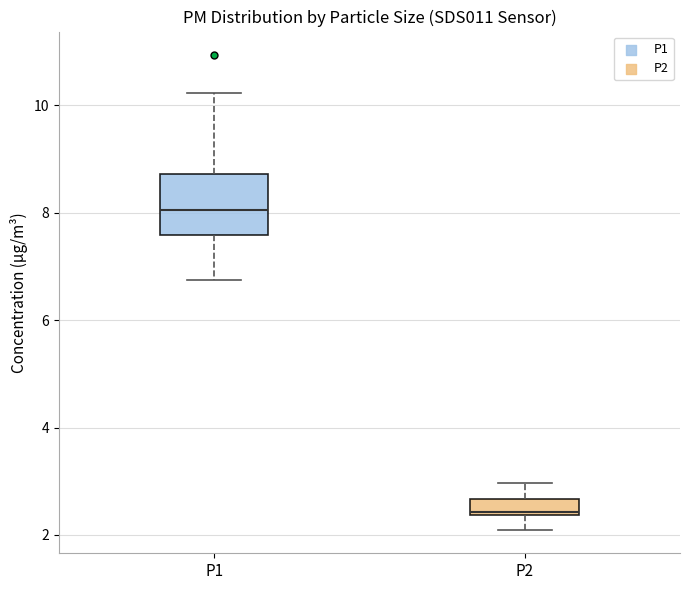

Comparing the boxes themselves (not the whiskers), which one is the tallest?

P1